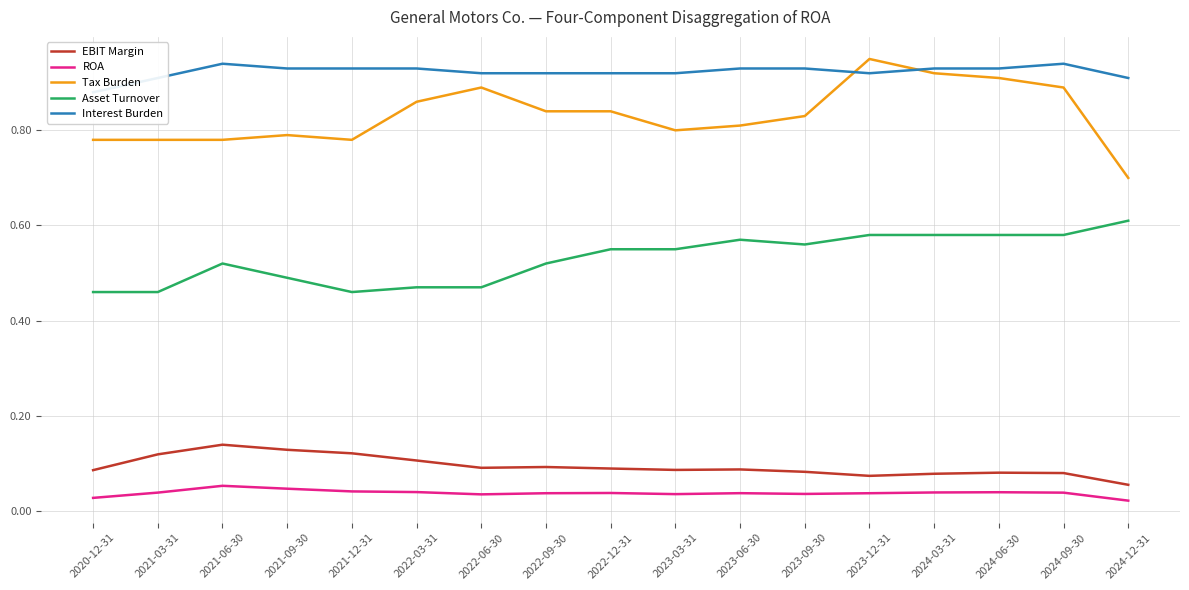

Which series has the largest range (max minus min)?

Tax Burden